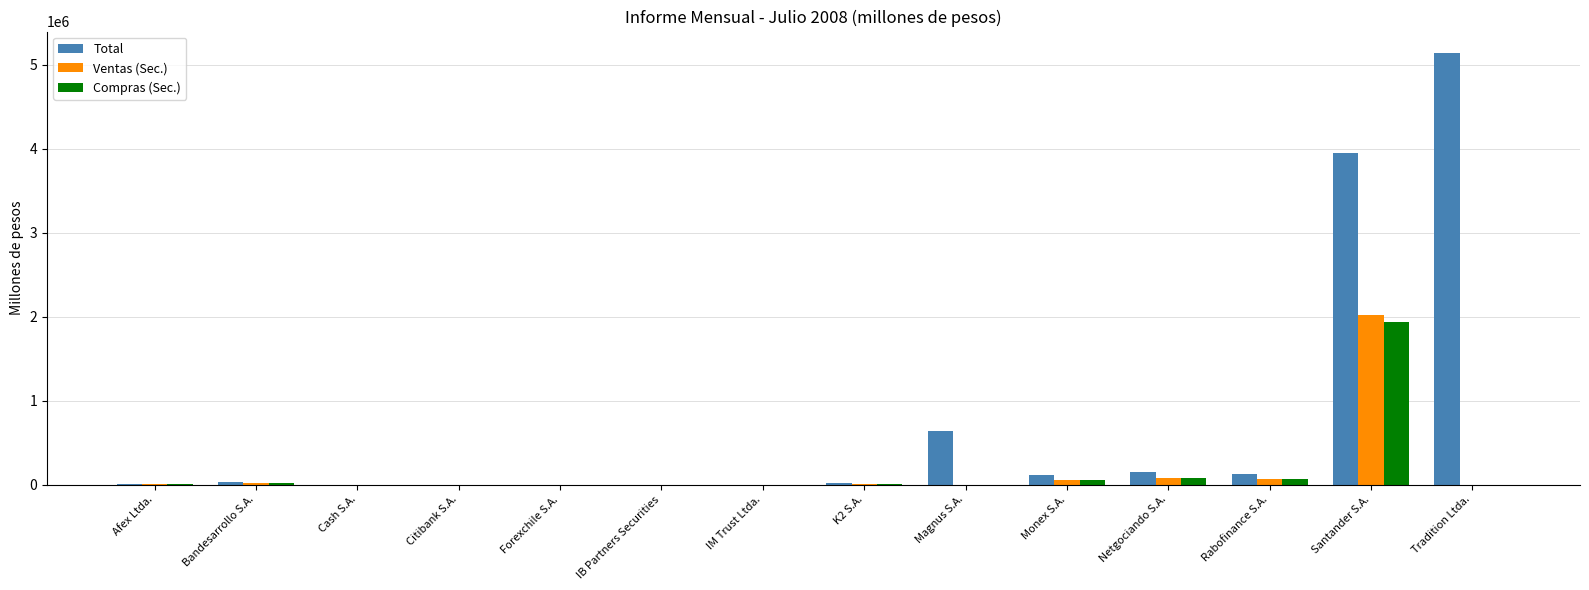

How many distinct data groups are displayed?

3